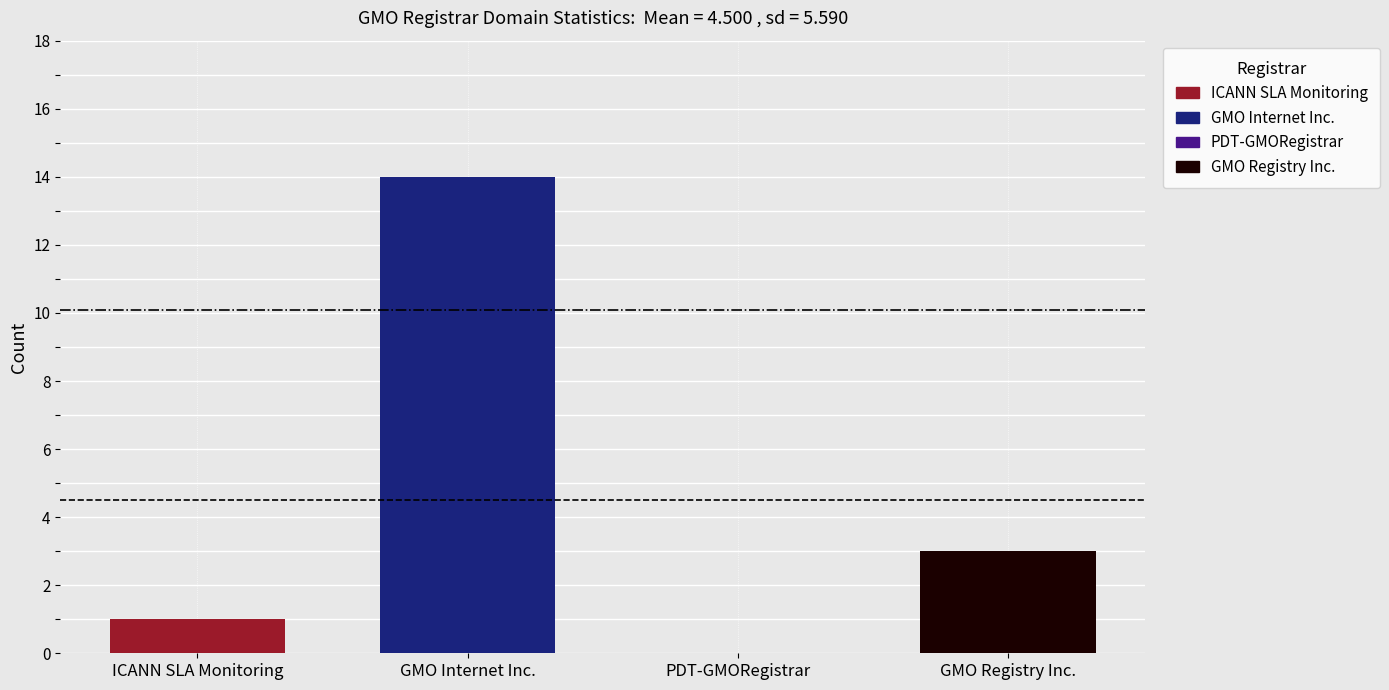

What is the label of the 3rd bar from the right?

GMO Internet Inc.